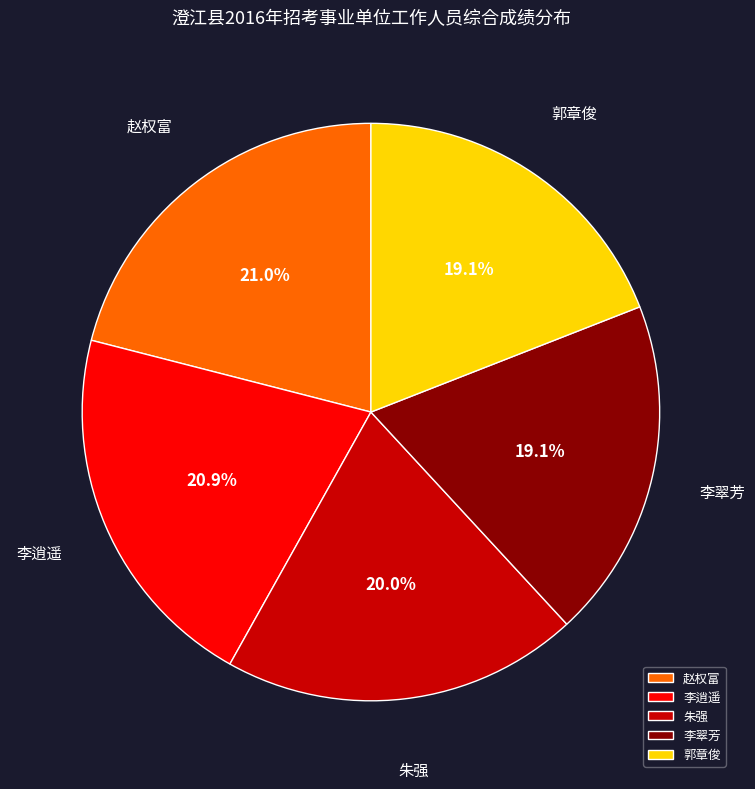

Count the number of slices in the pie.

5